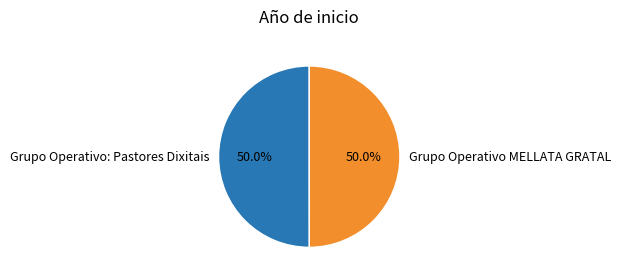

Do Grupo Operativo MELLATA GRATAL and Grupo Operativo: Pastores Dixitais together represent more than half of the pie?

Yes